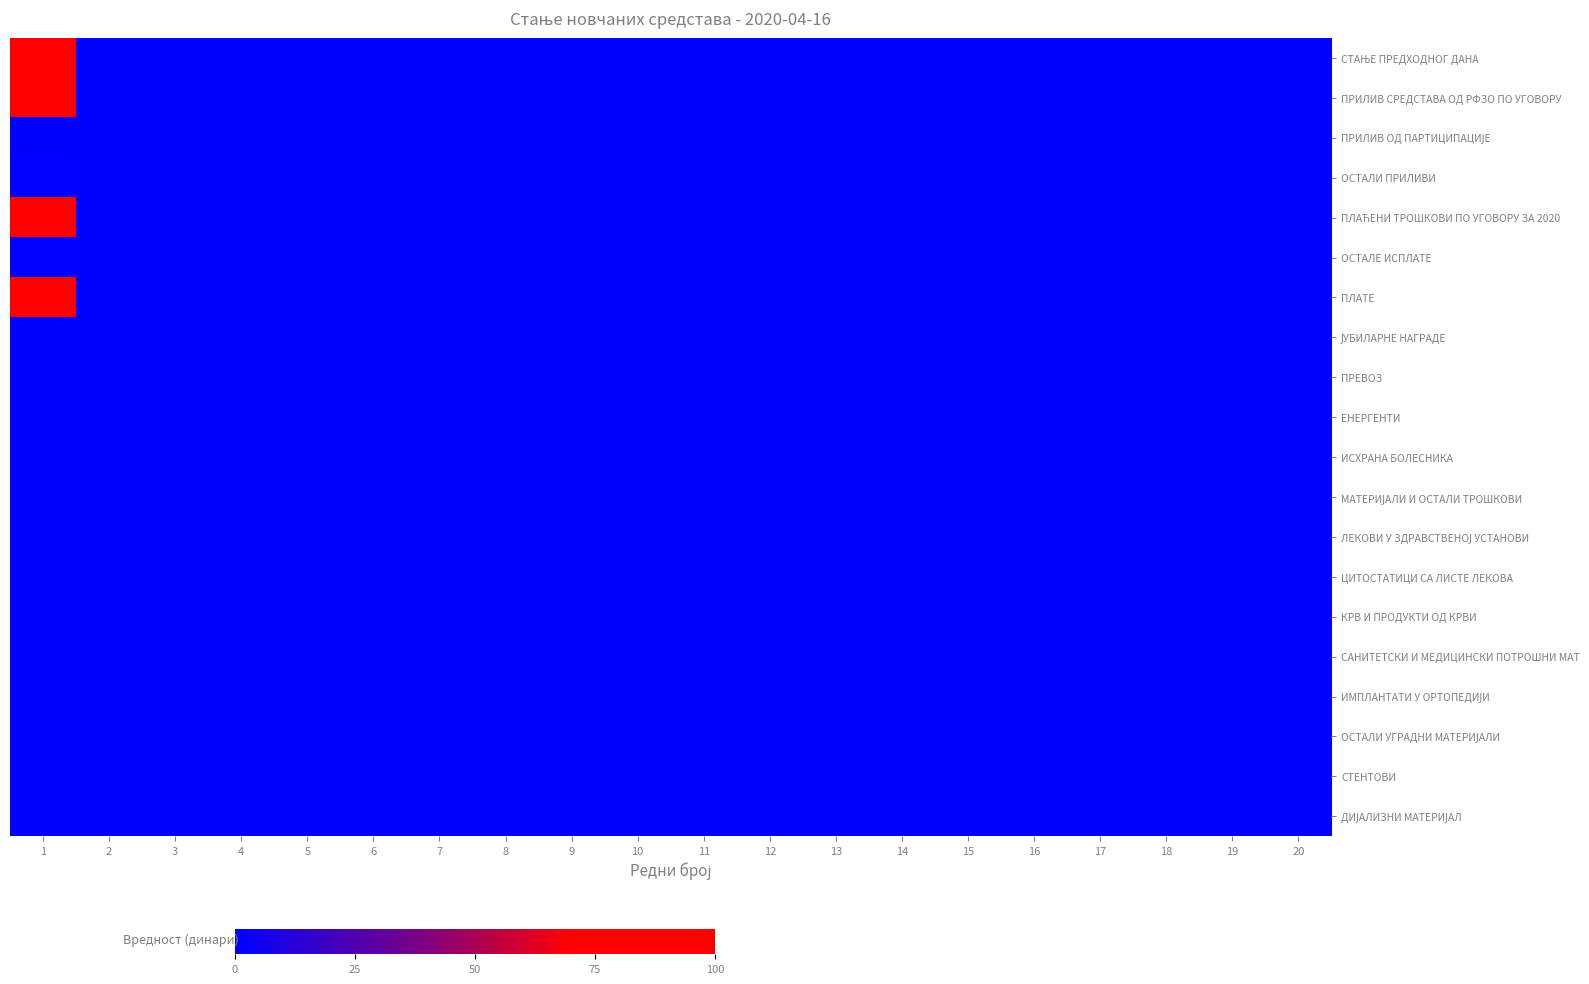

Rank the series at 14 from lowest to highest value.

СТАЊЕ ПРЕДХОДНОГ ДАНА, ПРИЛИВ СРЕДСТАВА ОД РФЗО ПО УГОВОРУ, ПРИЛИВ ОД ПАРТИЦИПАЦИЈЕ, ОСТАЛИ ПРИЛИВИ, ПЛАЋЕНИ ТРОШКОВИ ПО УГОВОРУ ЗА 2020, ОСТАЛЕ ИСПЛАТЕ, ПЛАТЕ, ЈУБИЛАРНЕ НАГРАДЕ, ПРЕВОЗ, ЕНЕРГЕНТИ, ИСХРАНА БОЛЕСНИКА, МАТЕРИЈАЛИ И ОСТАЛИ ТРОШКОВИ, ЛЕКОВИ У ЗДРАВСТВЕНОЈ УСТАНОВИ, ЦИТОСТАТИЦИ СА ЛИСТЕ ЛЕКОВА, КРВ И ПРОДУКТИ ОД КРВИ, САНИТЕТСКИ И МЕДИЦИНСКИ ПОТРОШНИ МАТ, ИМПЛАНТАТИ У ОРТОПЕДИЈИ, ОСТАЛИ УГРАДНИ МАТЕРИЈАЛИ, СТЕНТОВИ, ДИЈАЛИЗНИ МАТЕРИЈАЛ